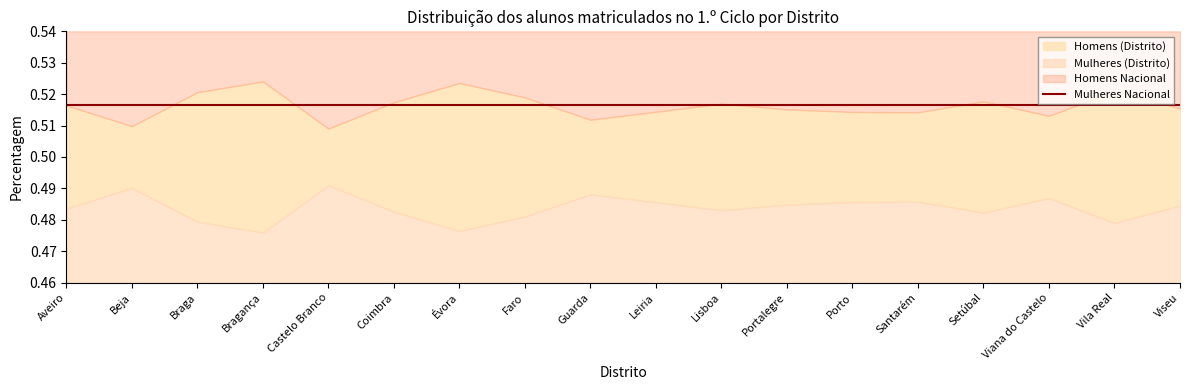

The Homens Nacional series shows 0.8 at Évora. True or false?

False